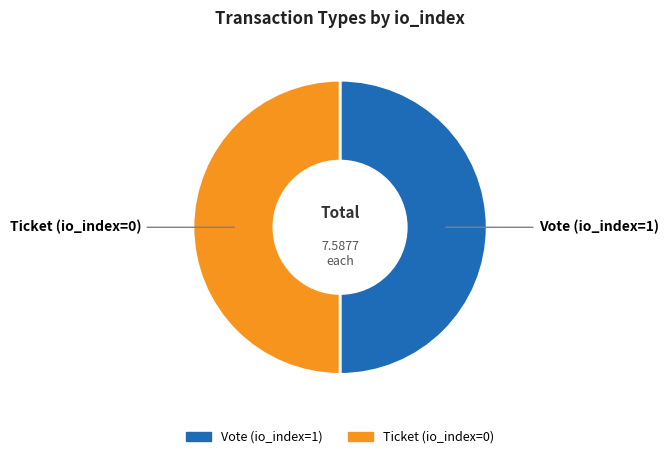

Count the number of slices in the pie.

2